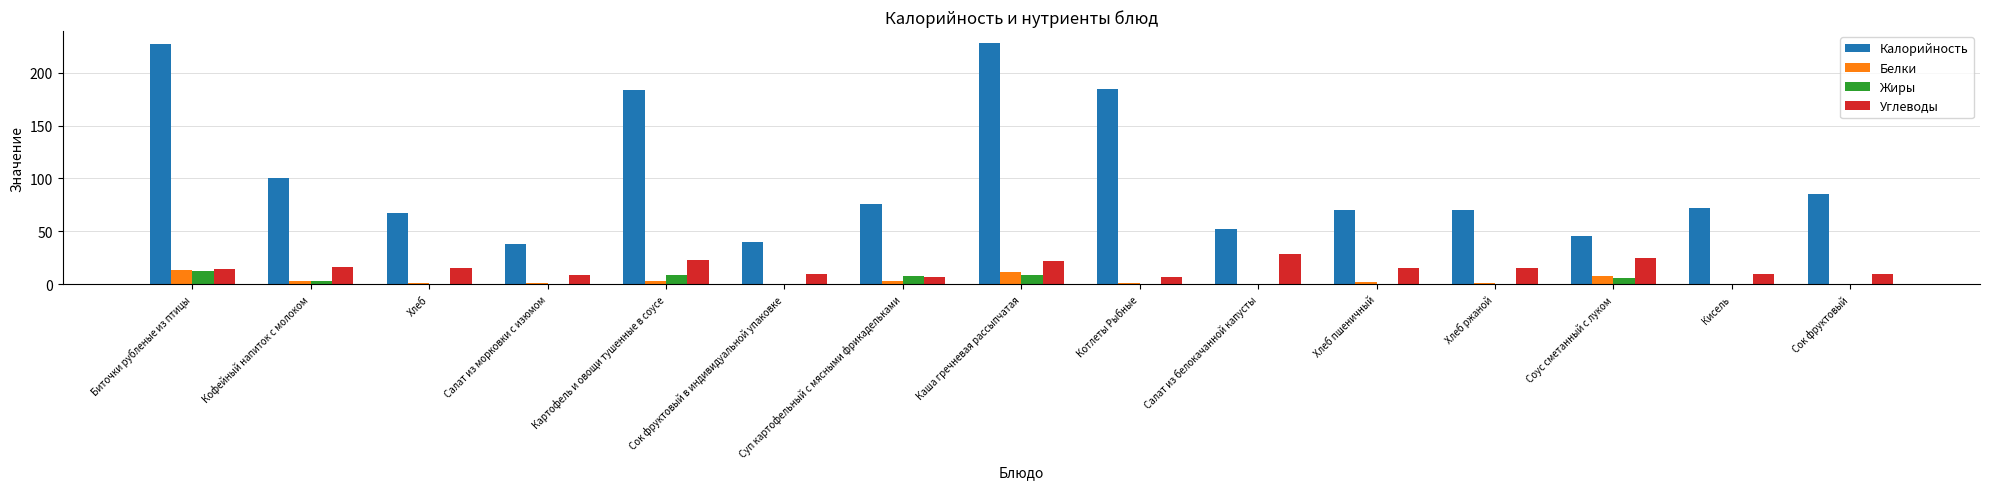

What is the sum of all Жиры values?

47.7